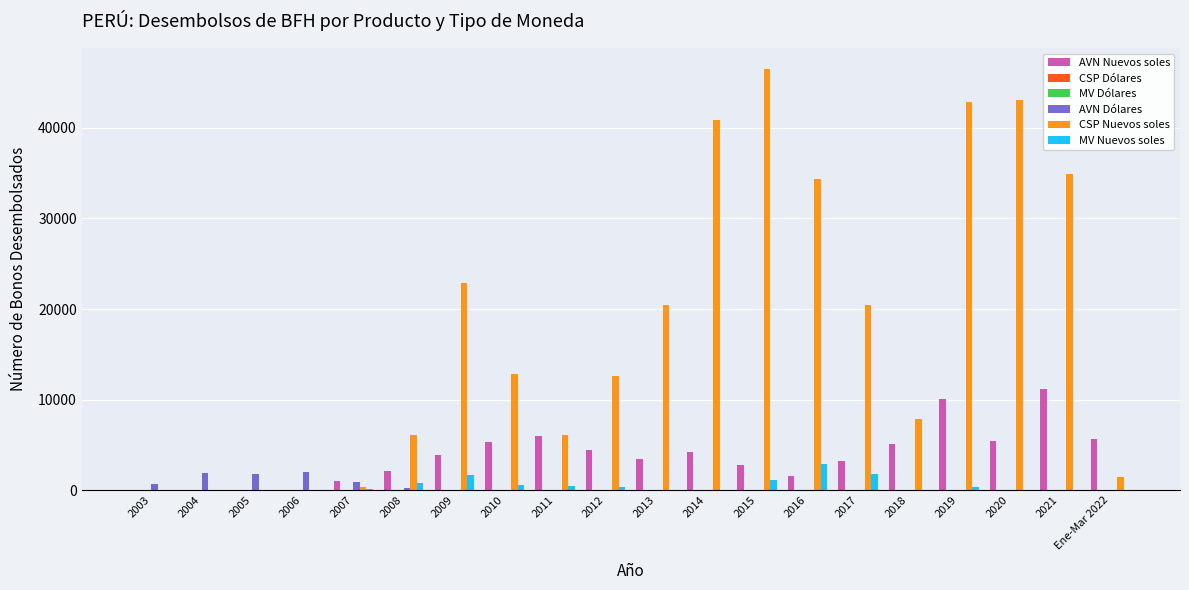

Is it true that AVN Dólares equals 0 at 2021?

True